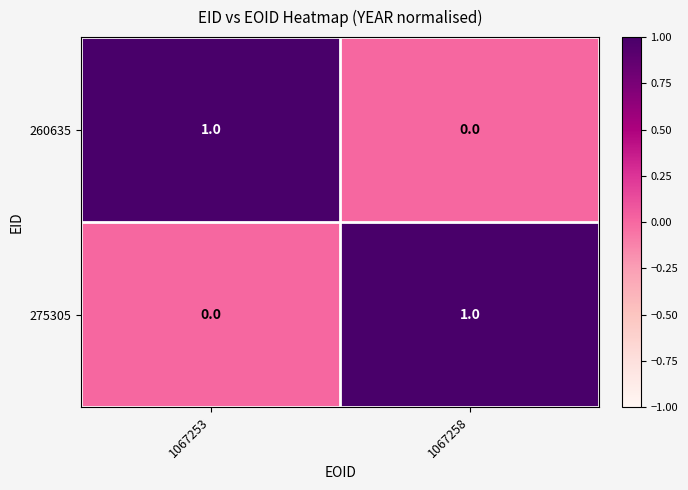

Count the number of categories in the chart.

2